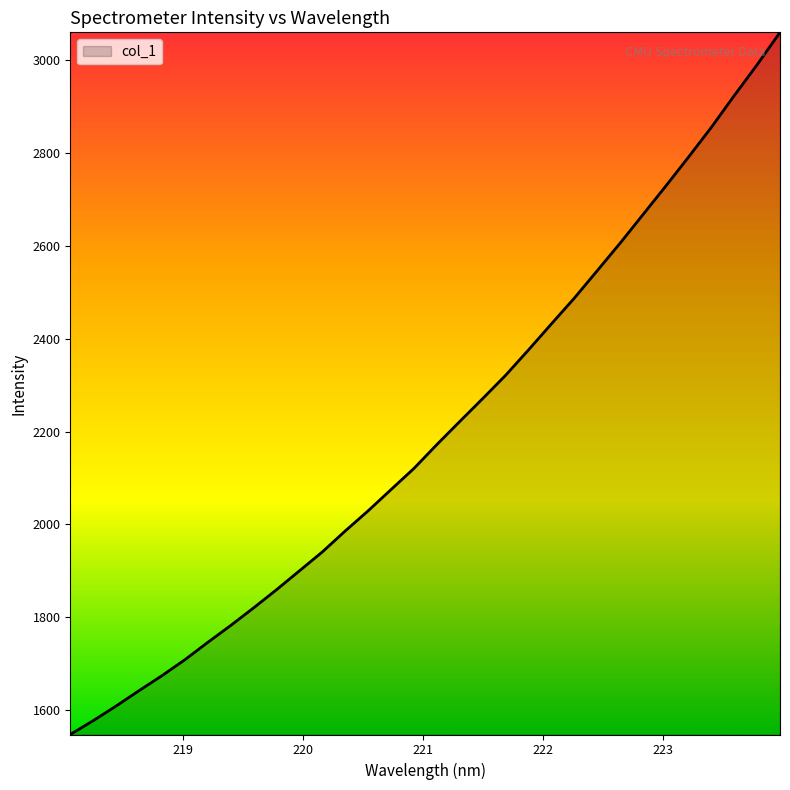

Count the number of values greater than 2172.

16